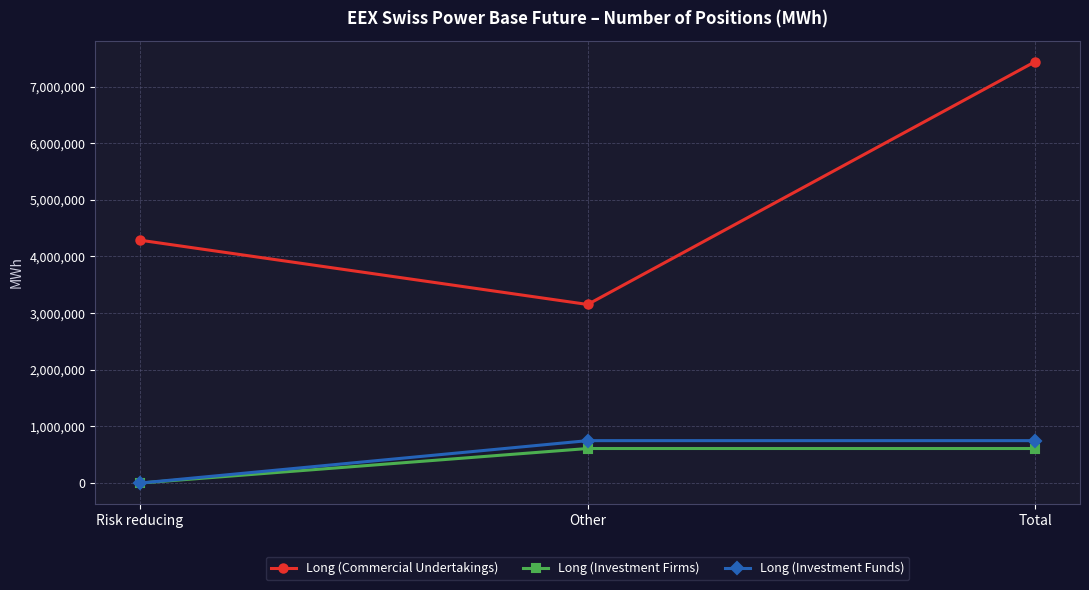

True or false: Long (Commercial Undertakings) has a value of 1546873.3 at Risk reducing.

False